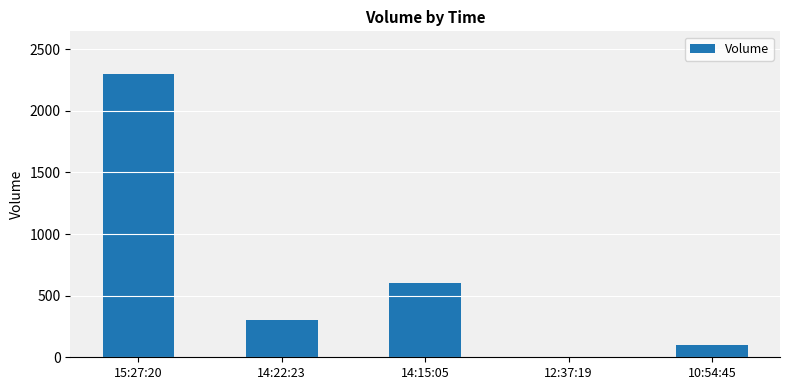

Between 10:54:45 and 14:15:05, which is larger?

14:15:05